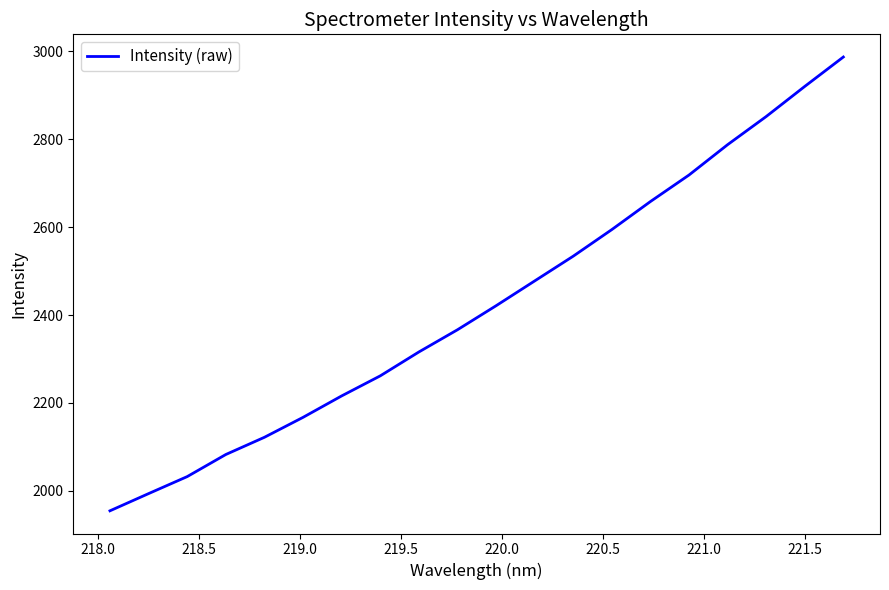

What is the greatest value displayed?

2987.4